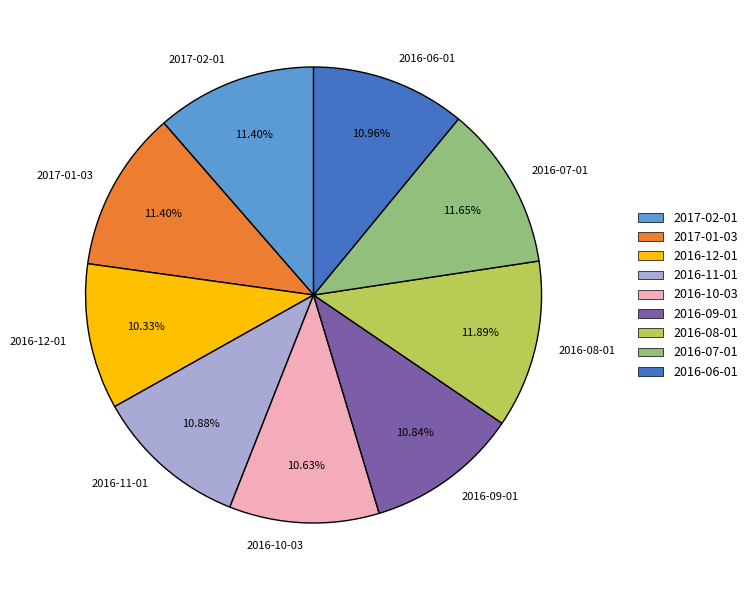

Between 2017-02-01 and 2016-11-01, which is larger?

2017-02-01